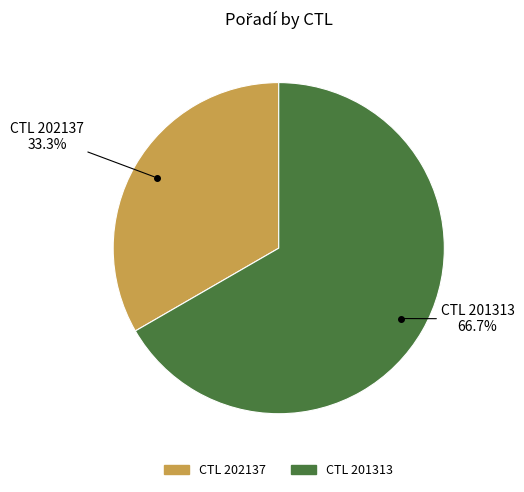

Does any single category account for the majority?

Yes